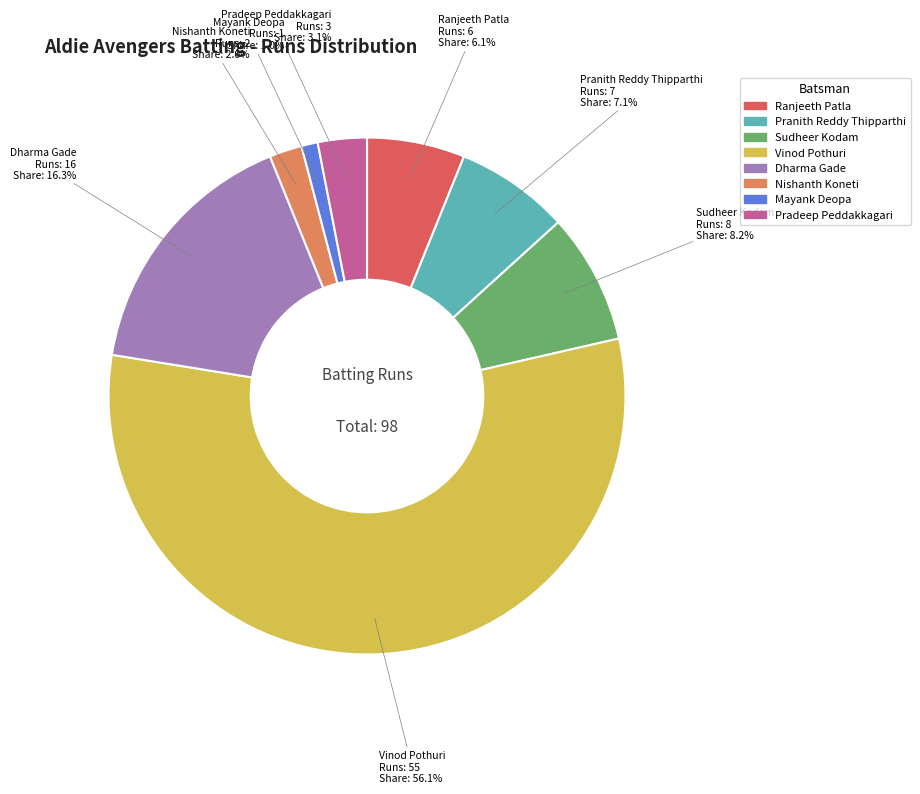

To the nearest percent, what is the average slice percentage?

12%